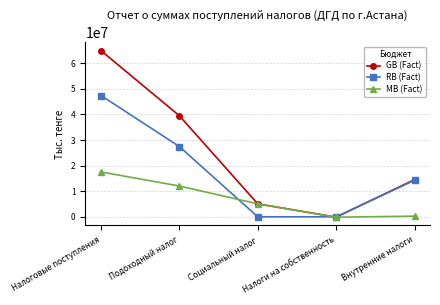

Is this an area chart (filled region under the line)?

No